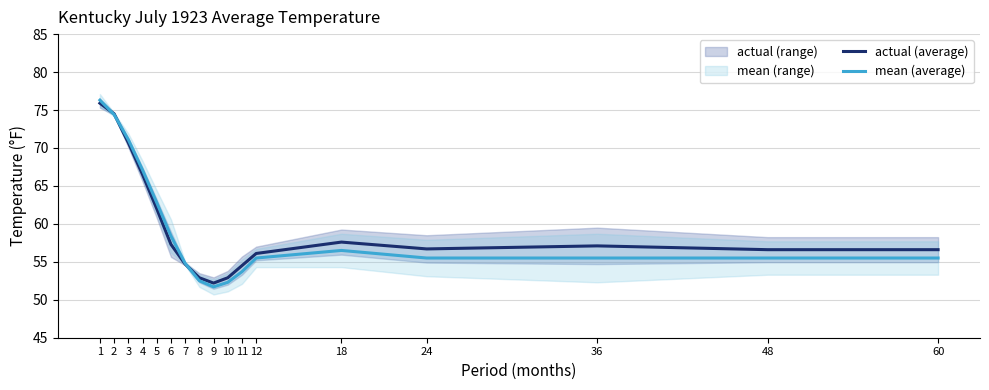

True or false: mean (average) has more than 0 points higher than both neighbors.

True